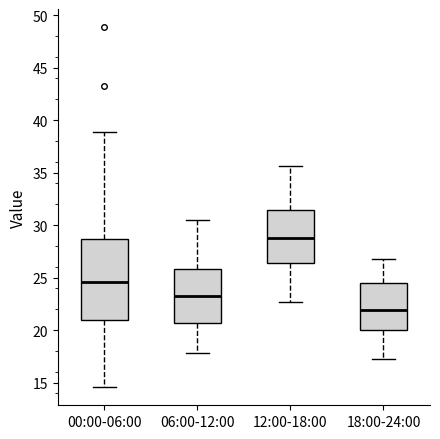

Reading left to right, transcribe this box plot: for each box, give where its median line is, the range the box spans, and where its two whiskers end, as read against the y-axis. The values are not printed on the chart, so give them approximately, as read against the axis.

00:00-06:00: median 24.5, box 21.0 to 28.5, whiskers 14.5 to 39.0
06:00-12:00: median 23.5, box 20.5 to 26.0, whiskers 18.0 to 30.5
12:00-18:00: median 29.0, box 26.5 to 31.5, whiskers 22.5 to 35.5
18:00-24:00: median 22.0, box 20.0 to 24.5, whiskers 17.5 to 27.0